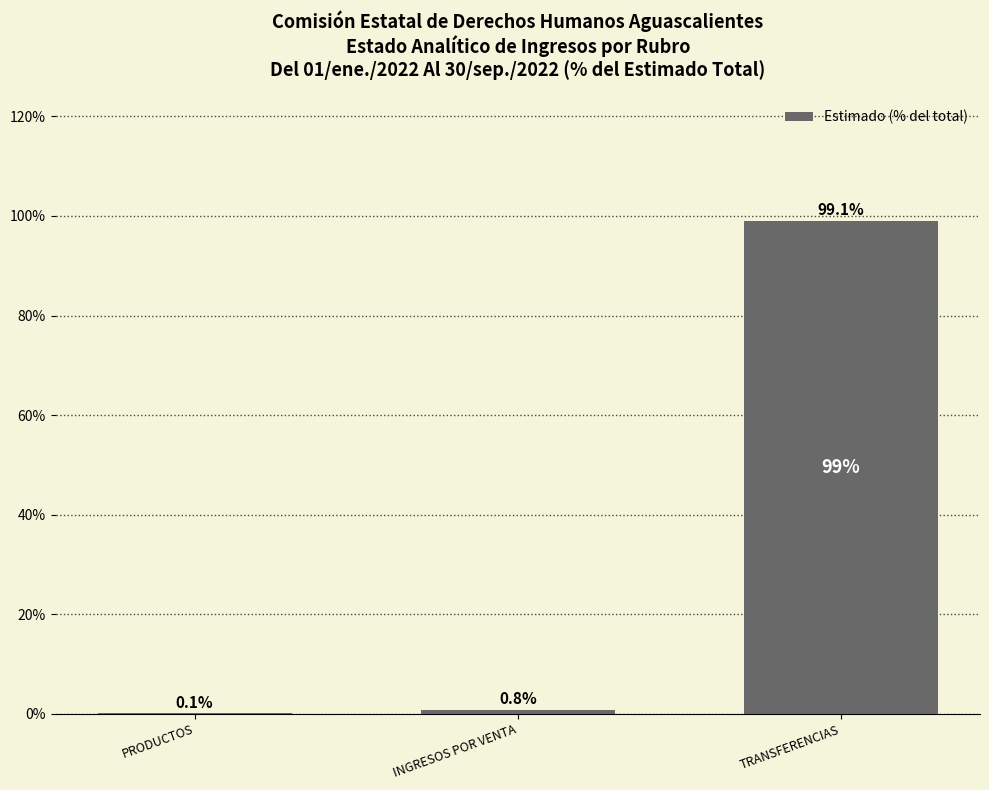

The value at TRANSFERENCIAS is 99.1. True or false?

True